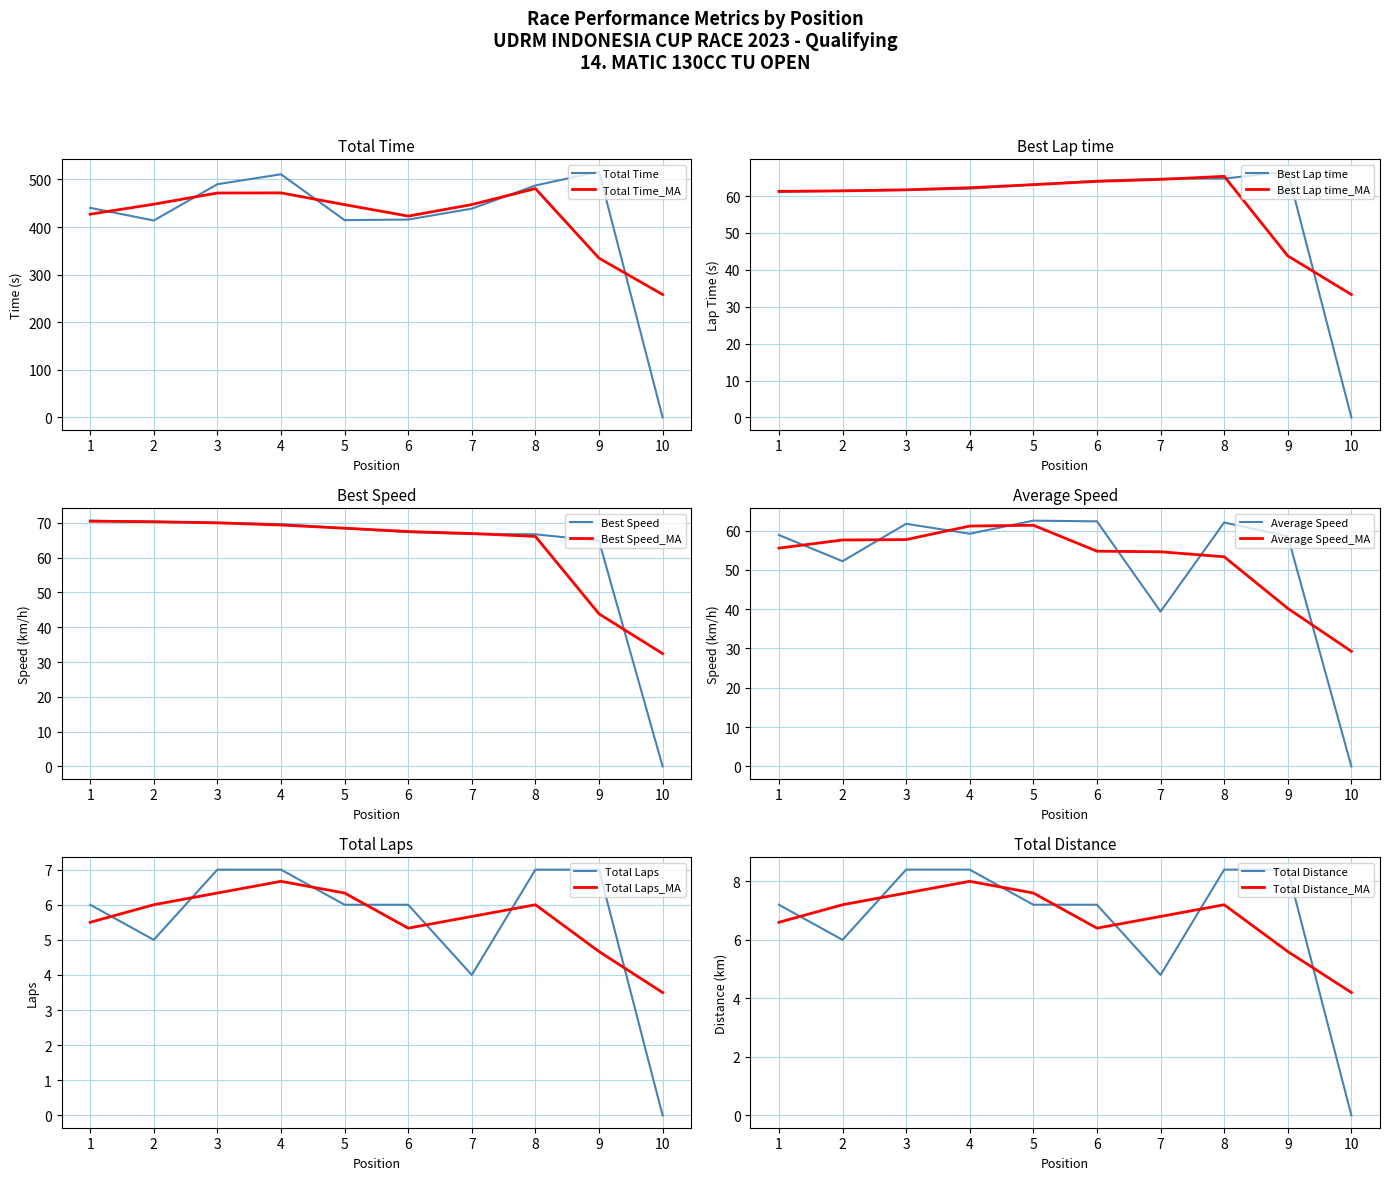

True or false: Total Laps and Best Speed cross at least once.

False